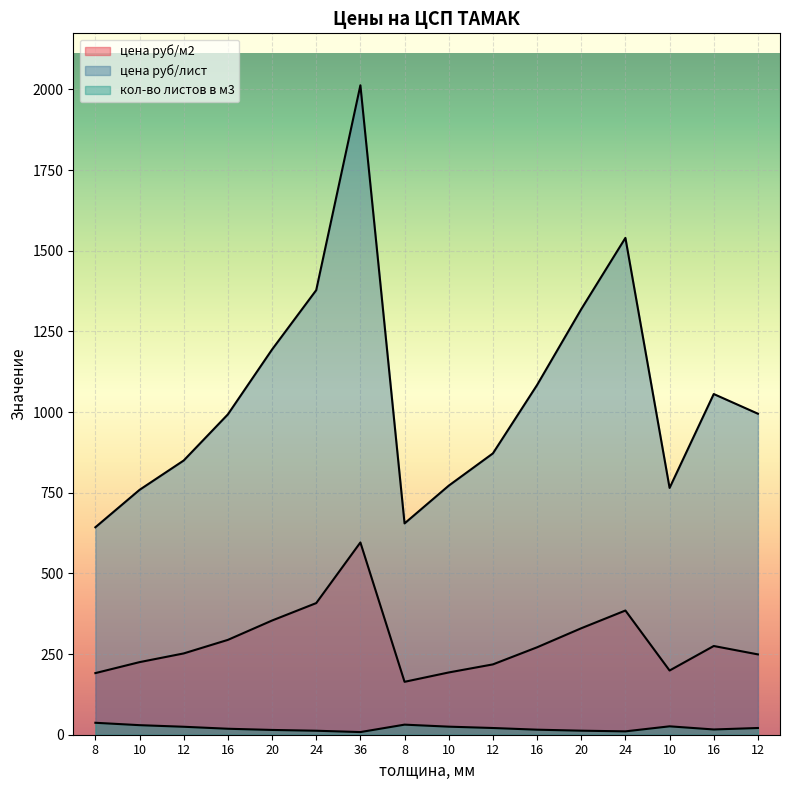

What is the total value across all series at 16?

1305.5